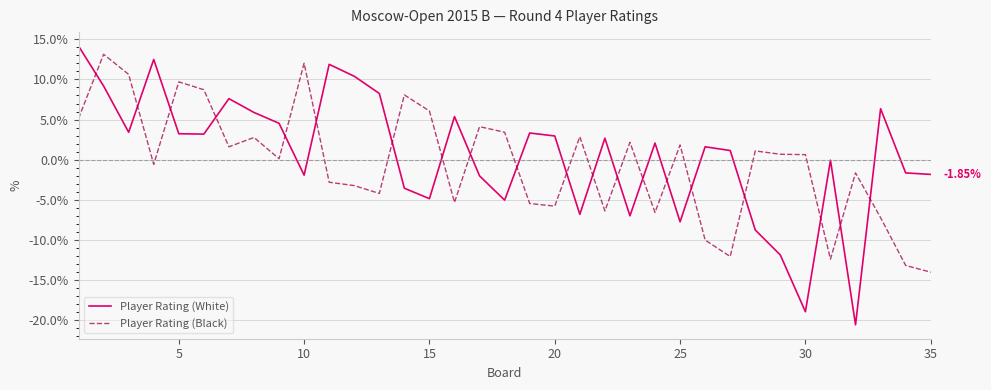

Which series has the widest spread of values?

Player Rating (White)